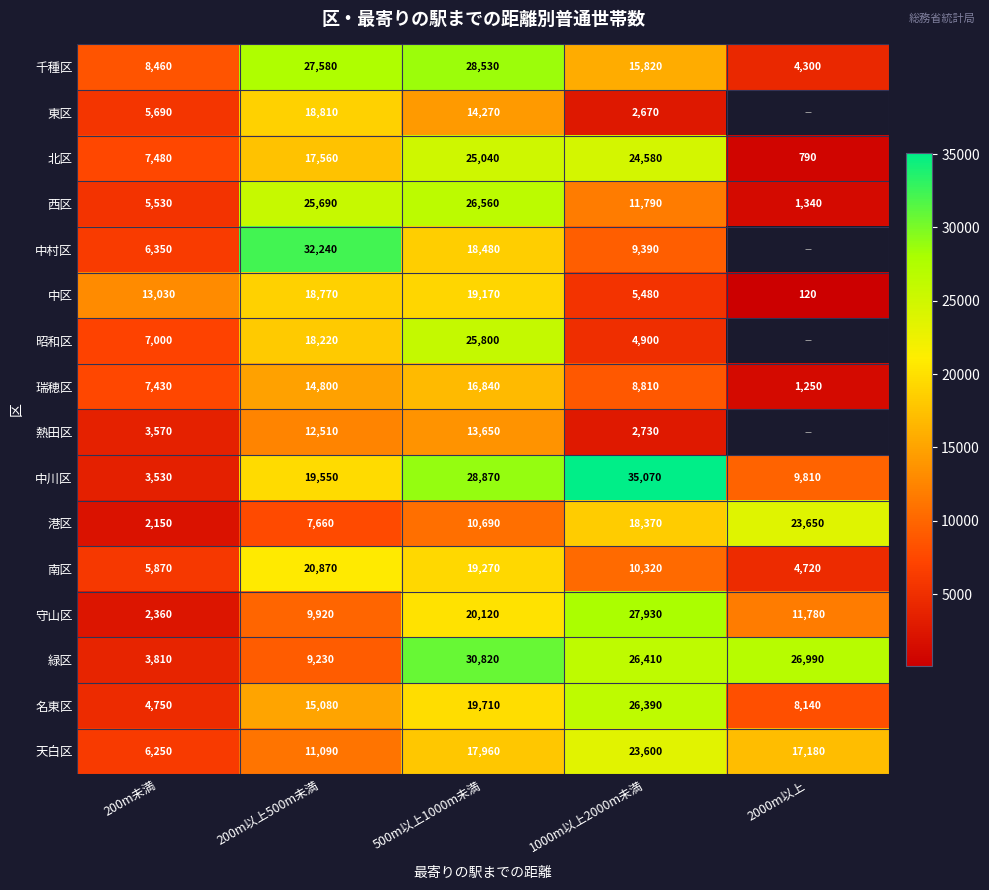

What is the average value of the 瑞穂区 series?

9826